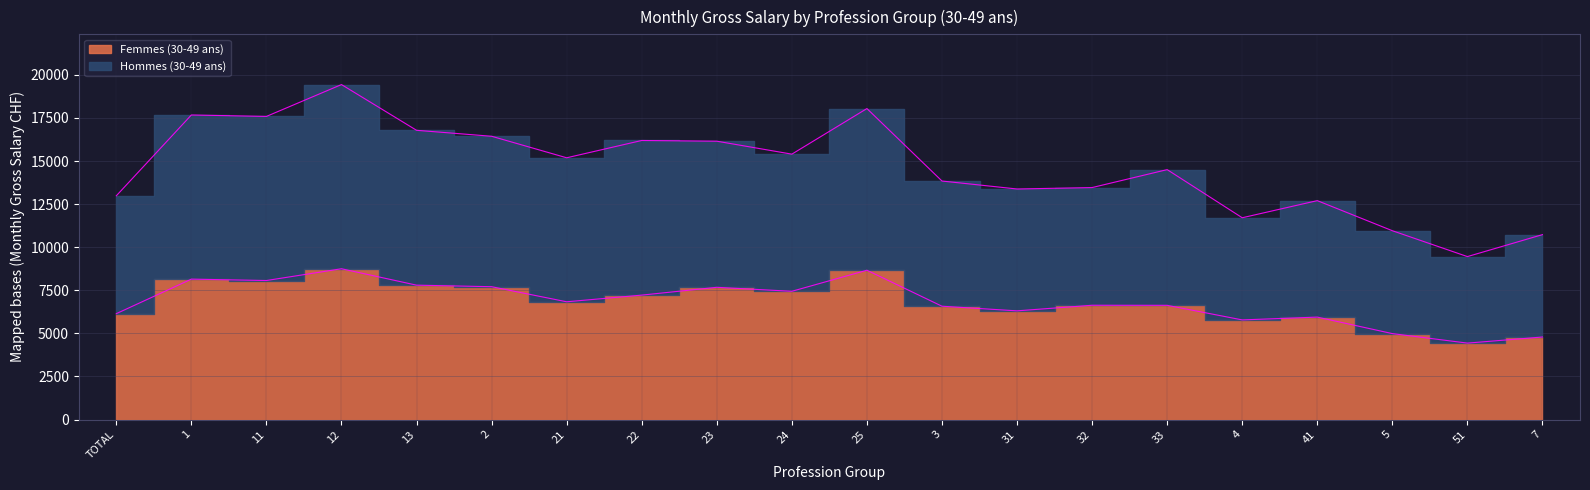

Reading left to right, what are all the values shown in this chart?

Femmes (30-49 ans): TOTAL=6144	1=8148	11=8067	12=8750	13=7797	2=7708	21=6833	22=7220	23=7673	24=7442	25=8664	3=6576	31=6307	32=6631	33=6627	4=5781	41=5944	5=4986	51=4435	7=4788
Hommes (30-49 ans): TOTAL=12984	1=17674	11=17591	12=19439	13=16785	2=16439	21=15190	22=16194	23=16153	24=15401	25=18047	3=13841	31=13379	32=13462	33=14503	4=11710	41=12703	5=10957	51=9456	7=10730